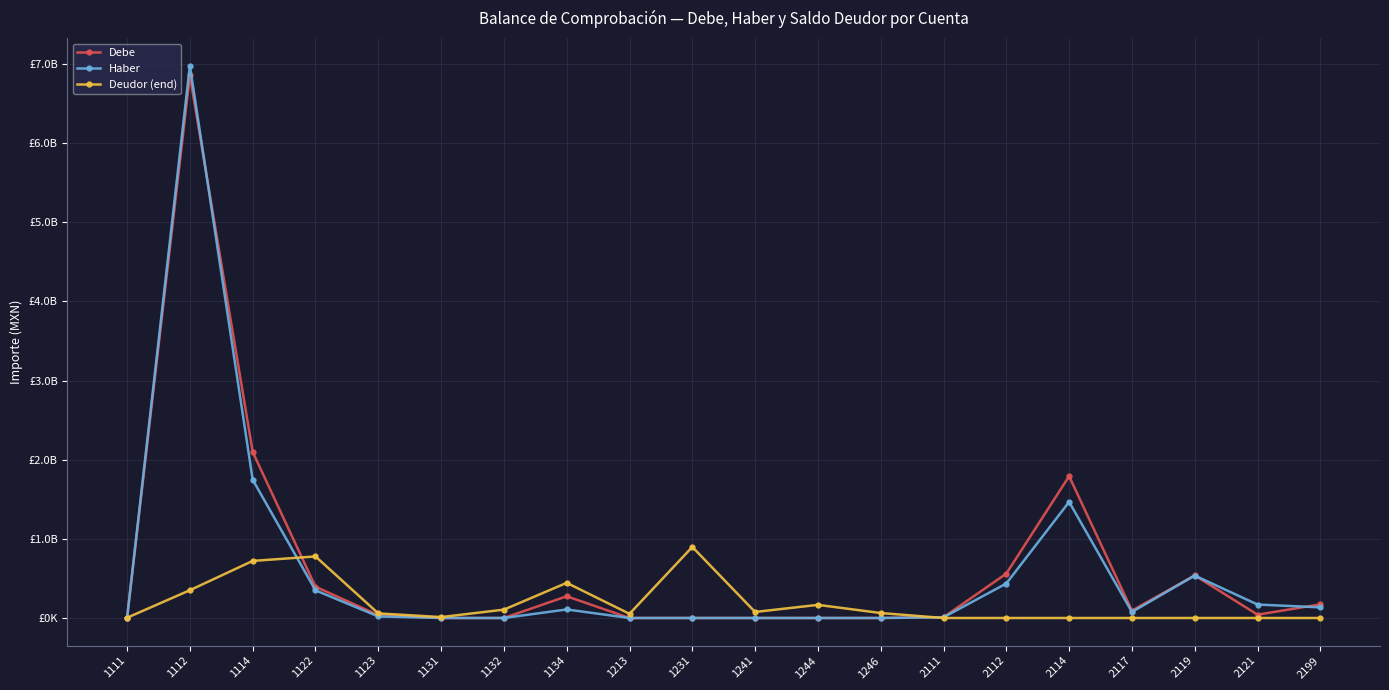

Does the chart have visible grid lines?

Yes